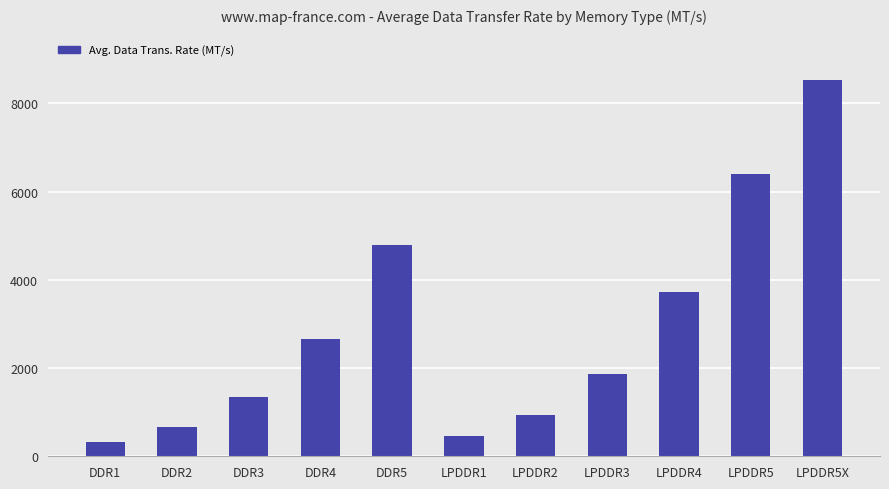

What is the sum of the values at LPDDR5 and DDR3?

7733.0